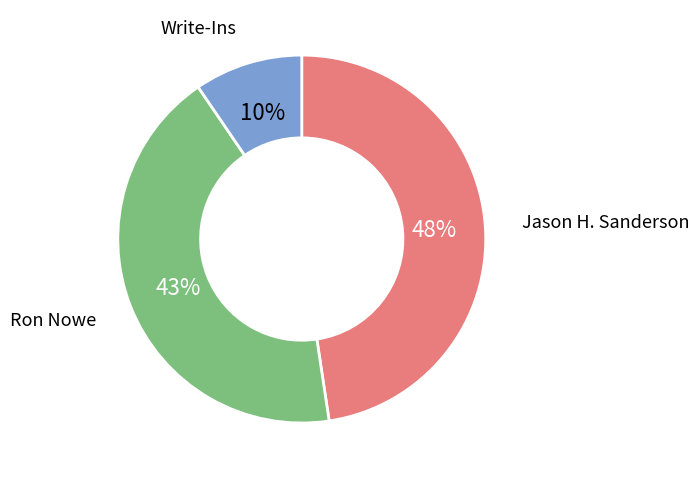

Approximately how many times larger is the value at Ron Nowe compared to Jason H. Sanderson?

0.9